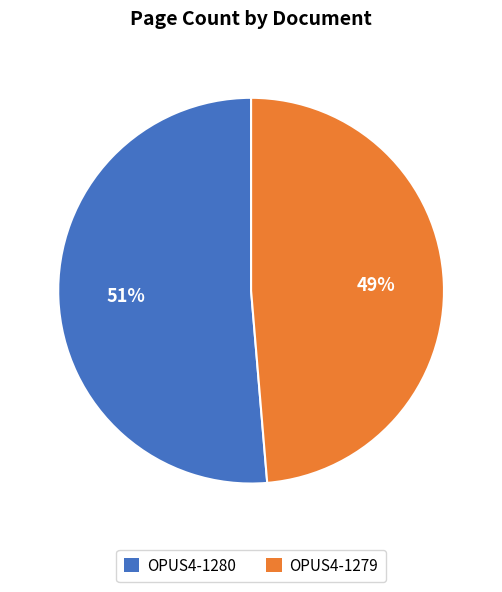

Between OPUS4-1279 and OPUS4-1280, which is larger?

OPUS4-1280